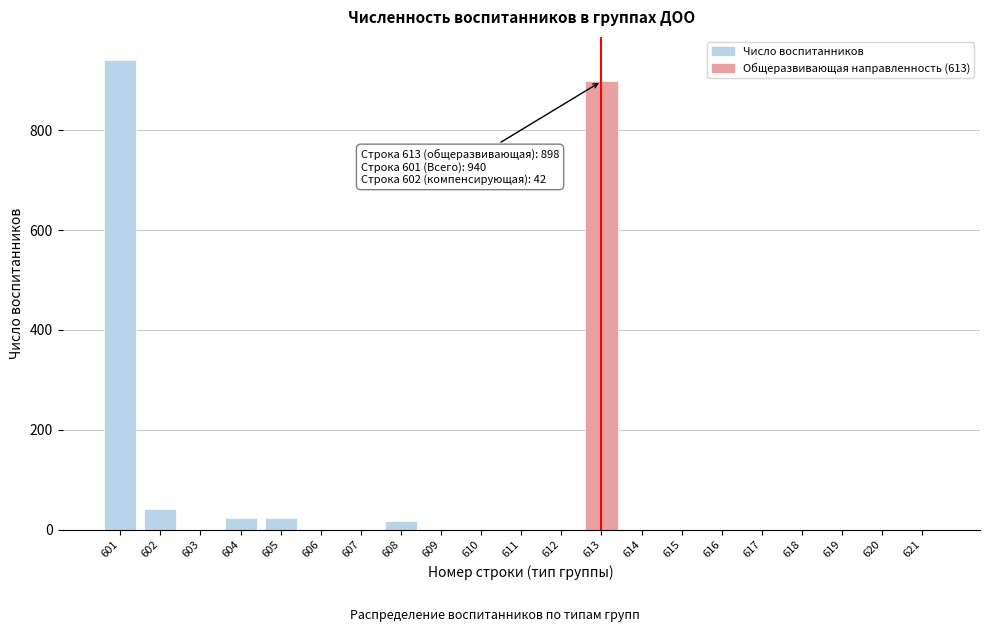

Reading left to right, transcribe all the data shown in this chart.

601=940	602=42	603=0	604=24	605=24	606=0	607=0	608=18	609=0	610=0	611=0	612=0	613=898	614=0	615=0	616=0	617=0	618=0	619=0	620=0	621=0